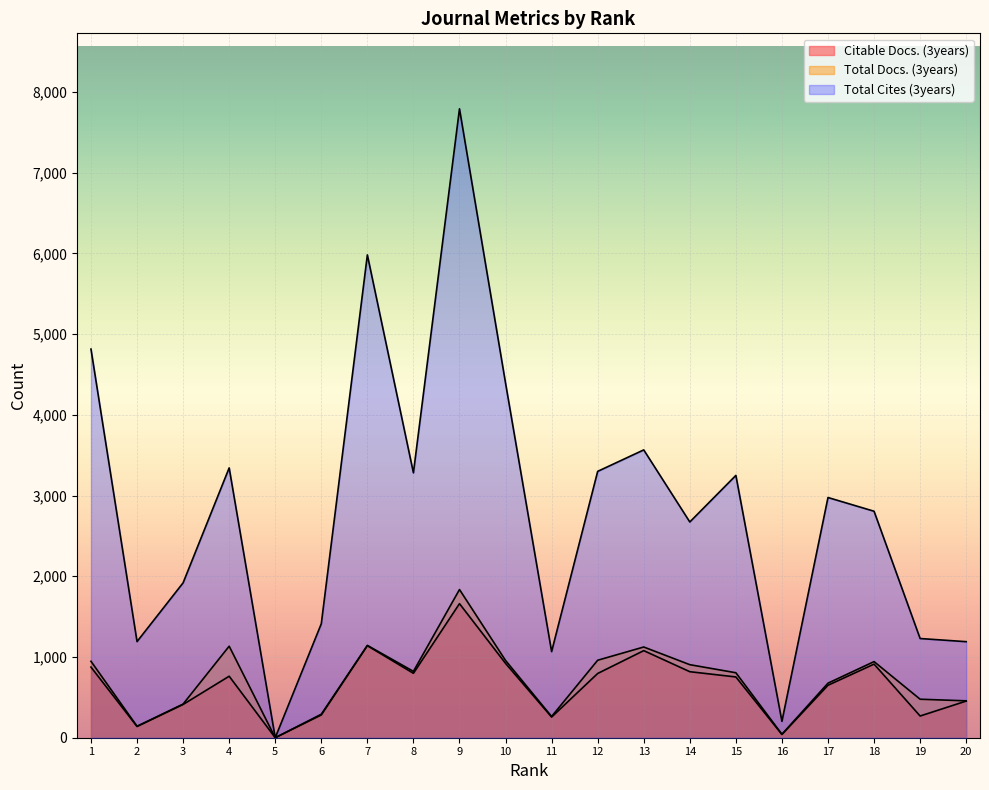

How many positive values does the Total Cites (3years) series have?

19